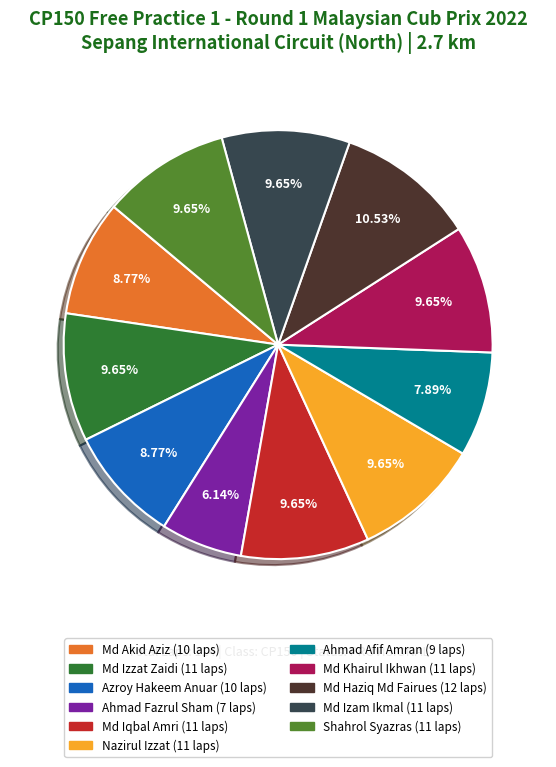

Is there a majority slice in this chart?

No